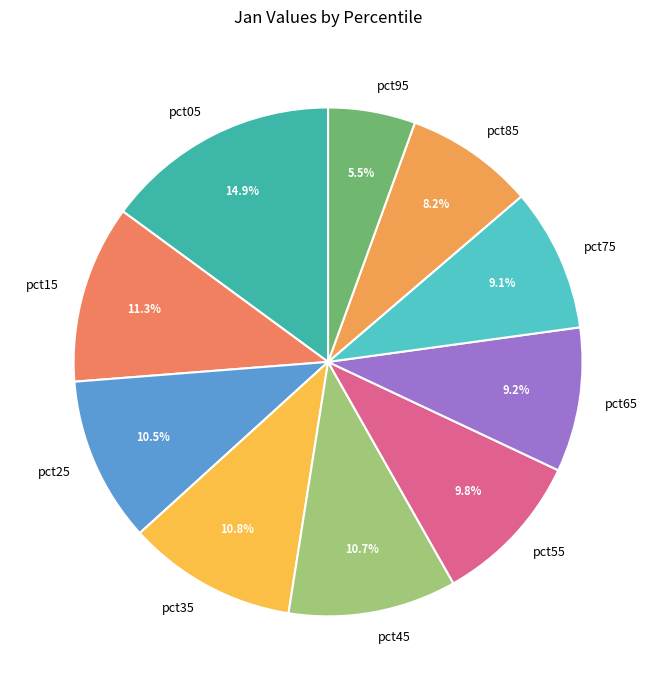

How much of the chart is everything except pct95?

94.5%